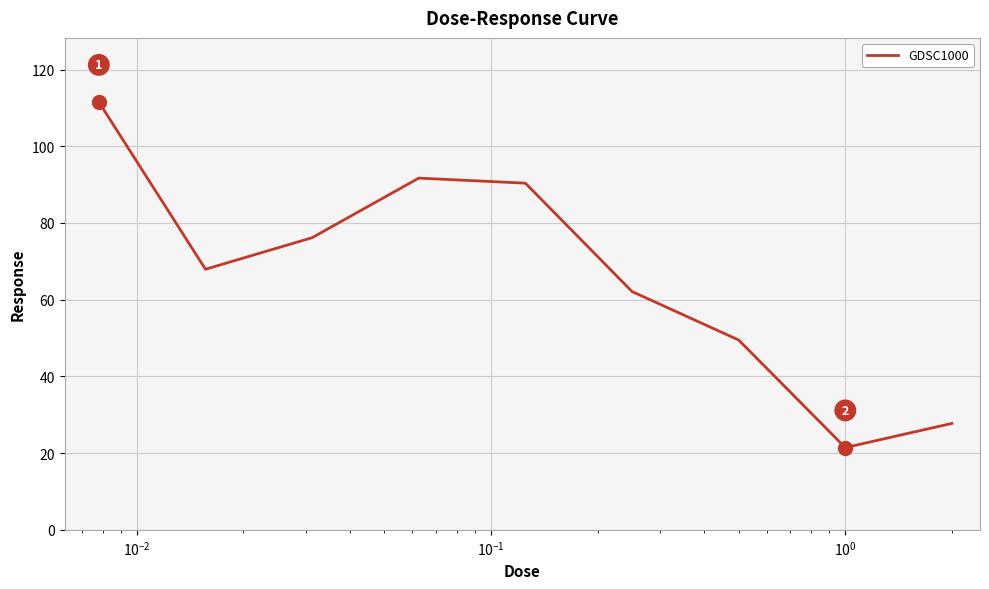

What is the minimum value shown in the chart?

21.4